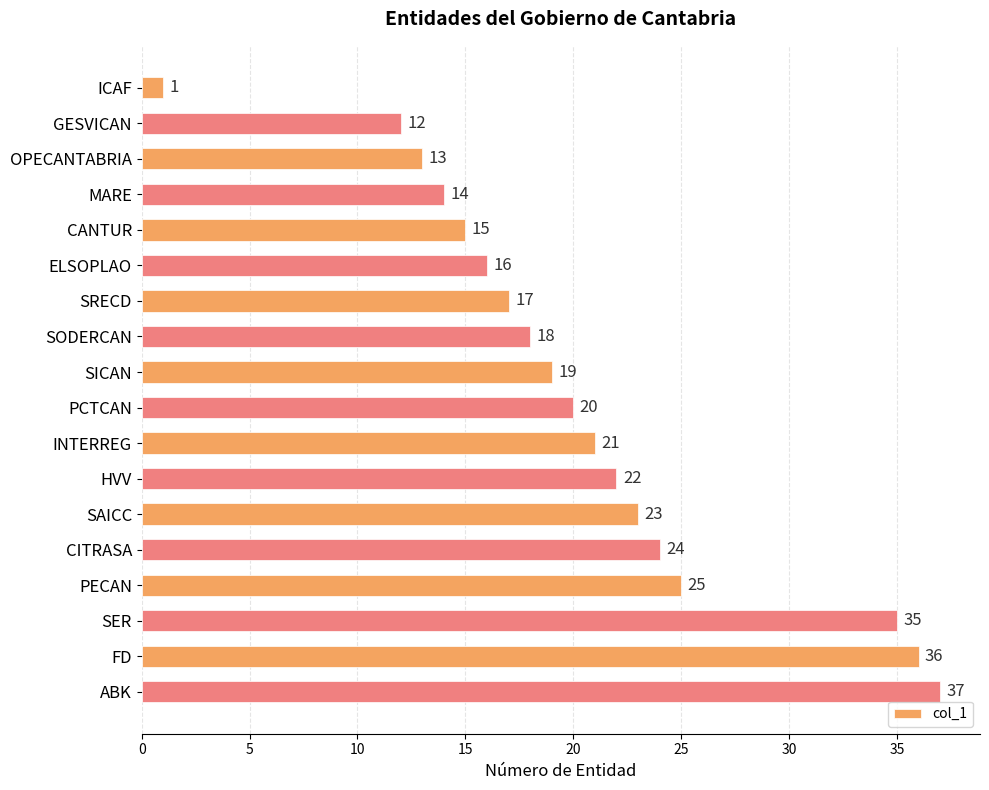

How many bars are there in total?

18